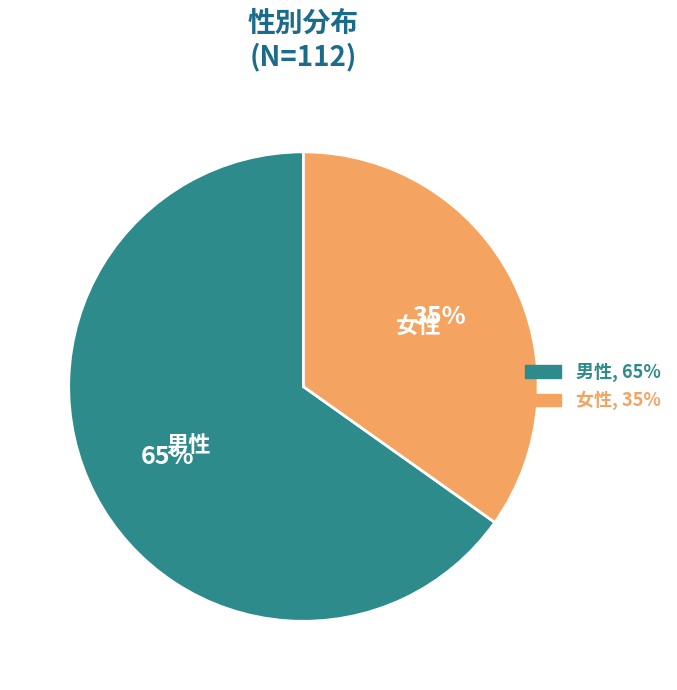

Rank the categories by value from highest to lowest.

男性, 女性